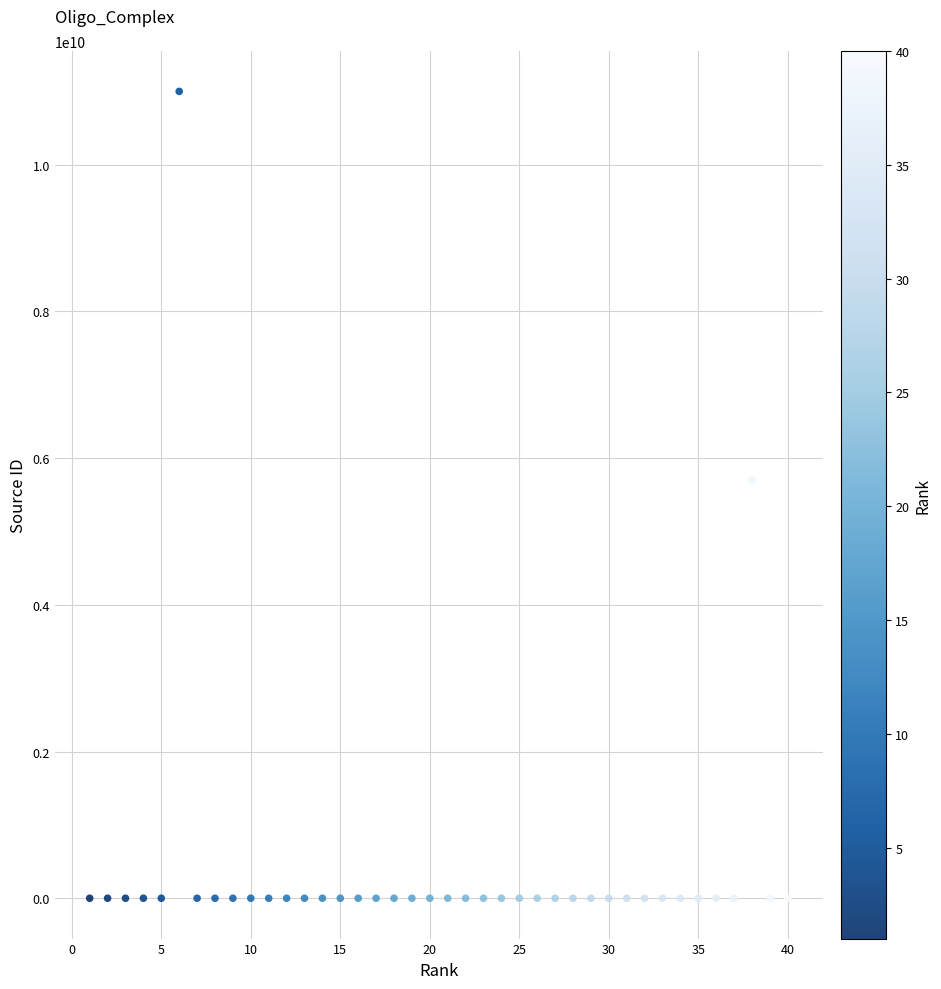

What is the range of Y values (max minus min)?

11000141533